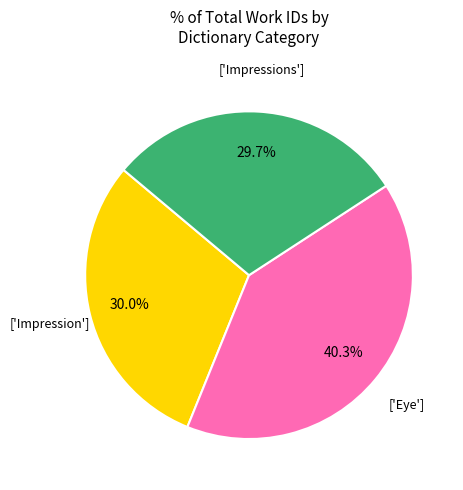

To the nearest percent, what is the difference between the largest and smallest slice percentages?

11%